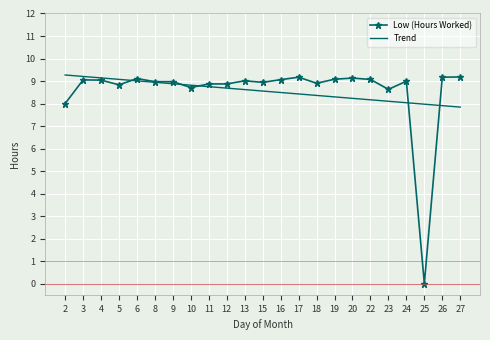

Rank the series at 17 from highest to lowest value.

Low (Hours Worked), Trend